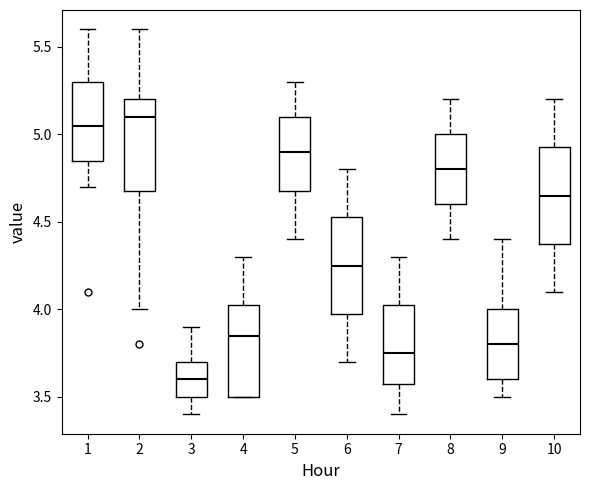

Which box has the lowest median line?

3